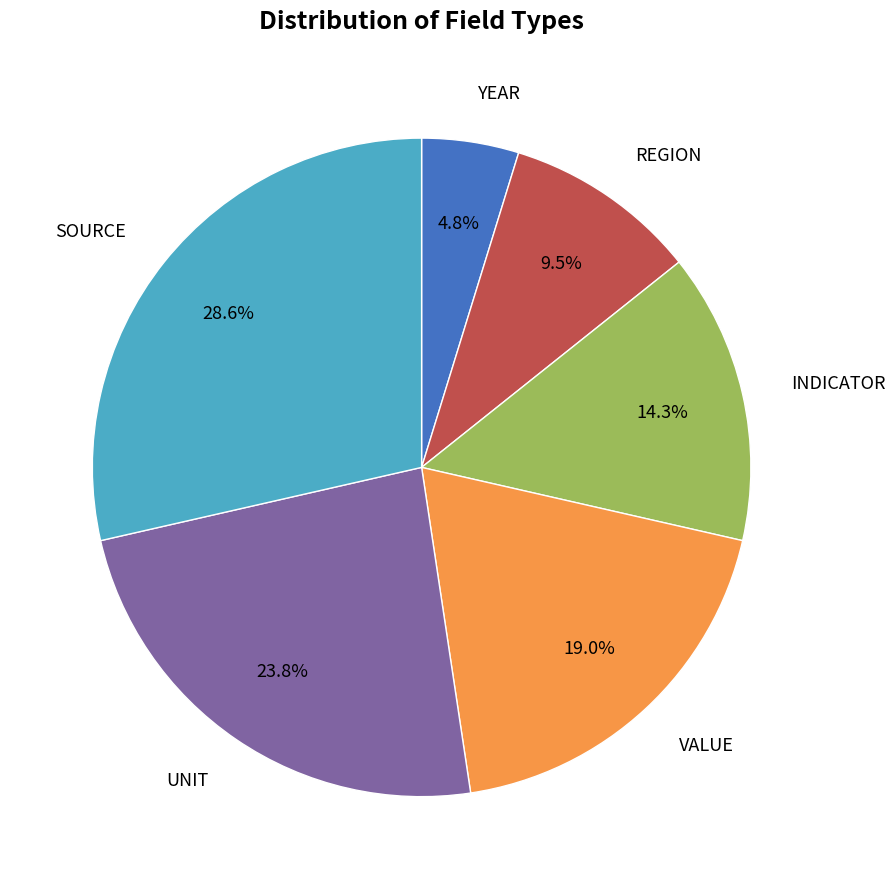

To the nearest percent, what is the average slice percentage?

17%